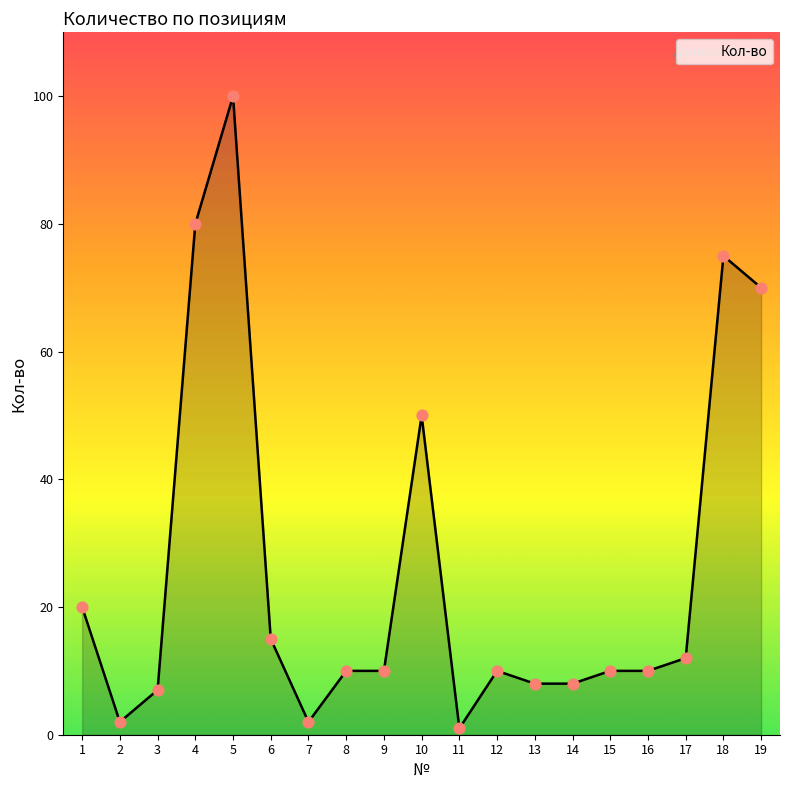

Approximately how many times larger is the value at 18 compared to 14?

9.4